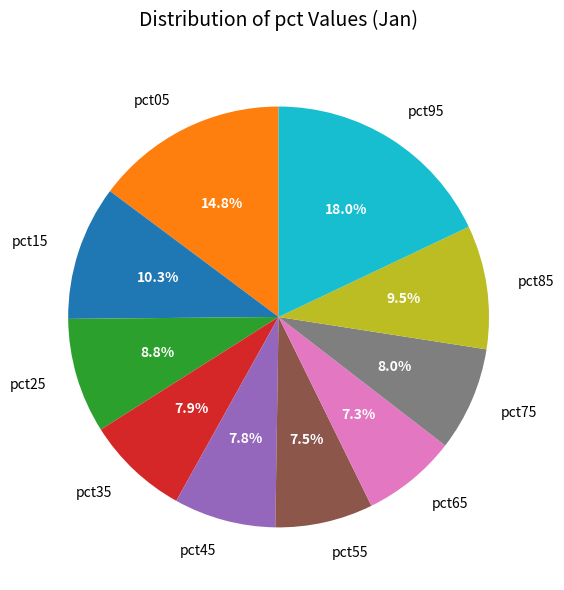

What percentage is the pct45 slice, to the nearest percent?

8%